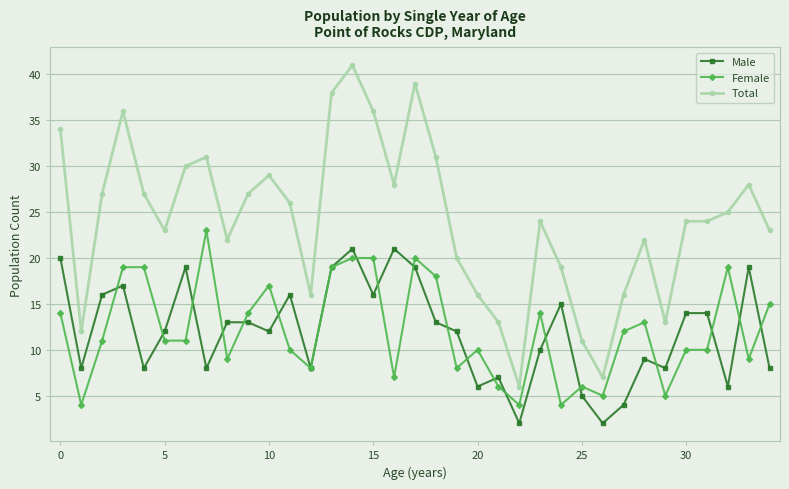

List the series in order of their peak value, lowest first.

Male, Female, Total